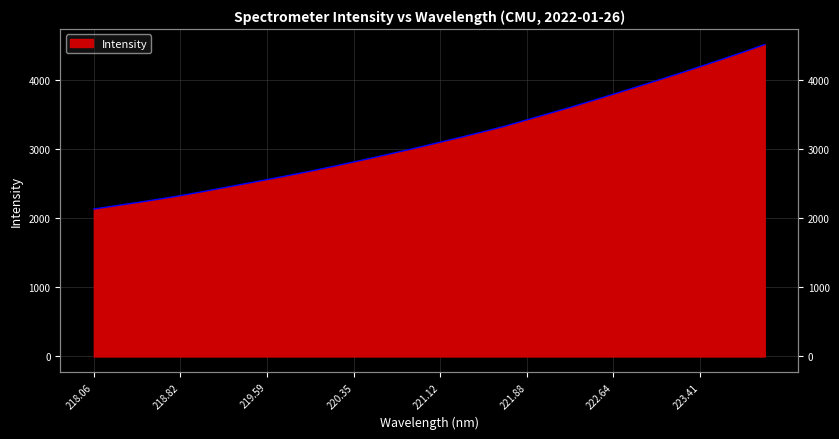

Which has a higher value, 223.7895 or 222.6447?

223.7895